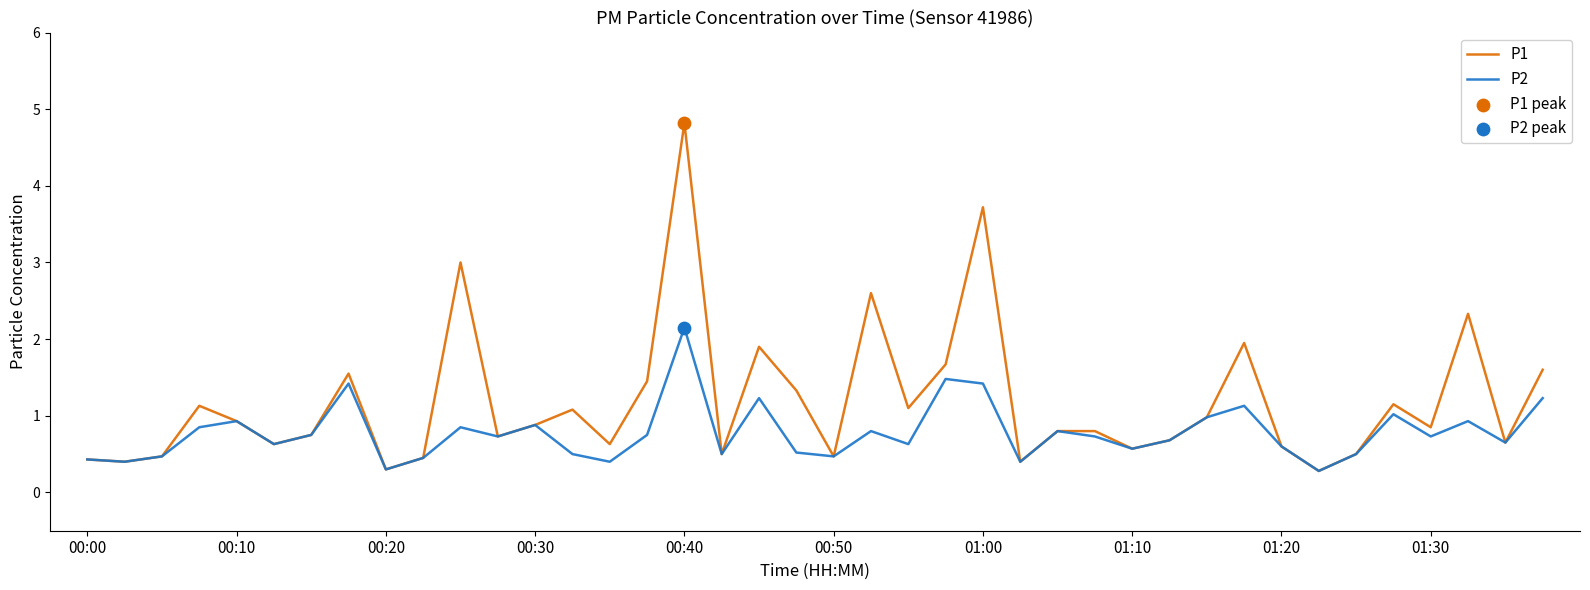

Which series has the largest total across all categories?

P1